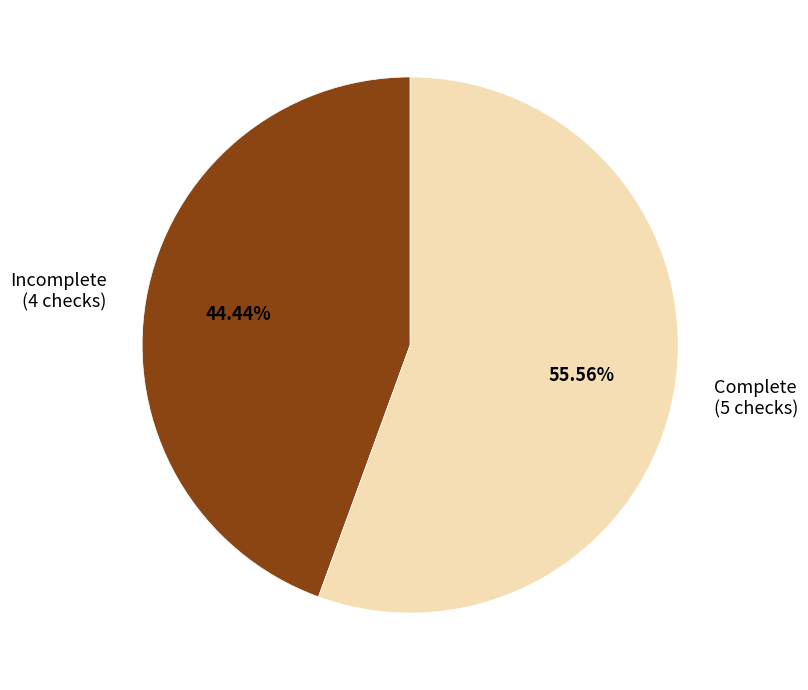

Is there a majority slice in this chart?

Yes